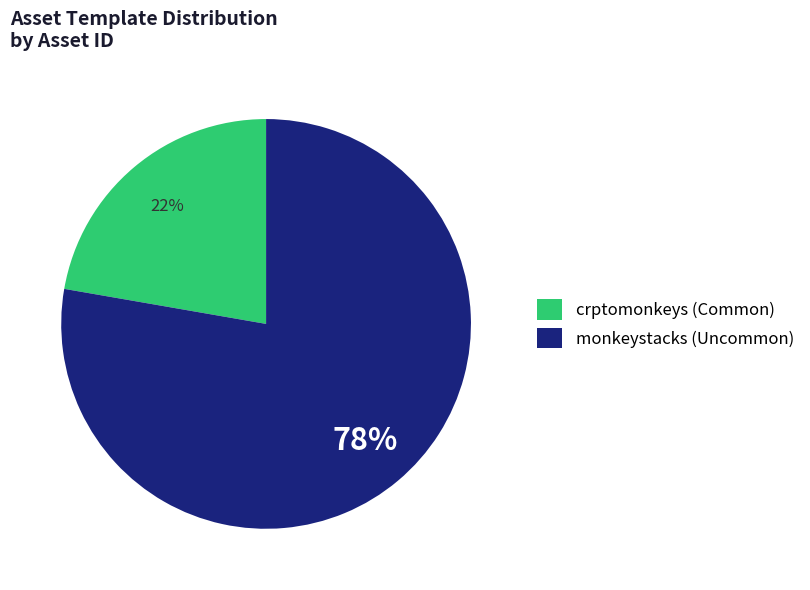

Count the number of slices in the pie.

2